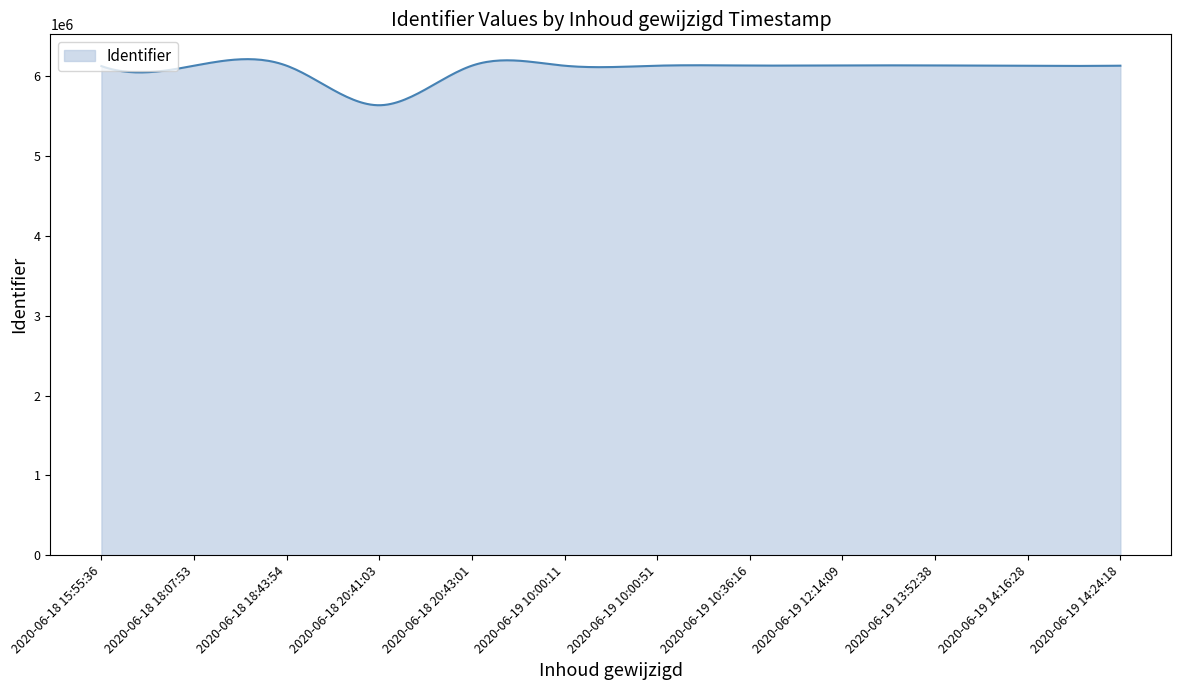

What is the smallest value displayed?

5632797.3